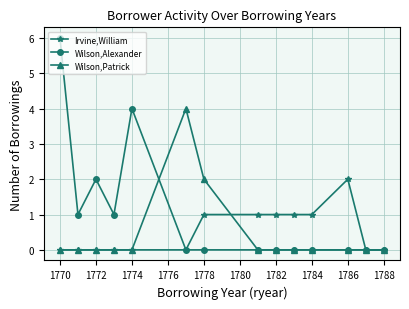

Which series has the widest spread of values?

Wilson,Alexander